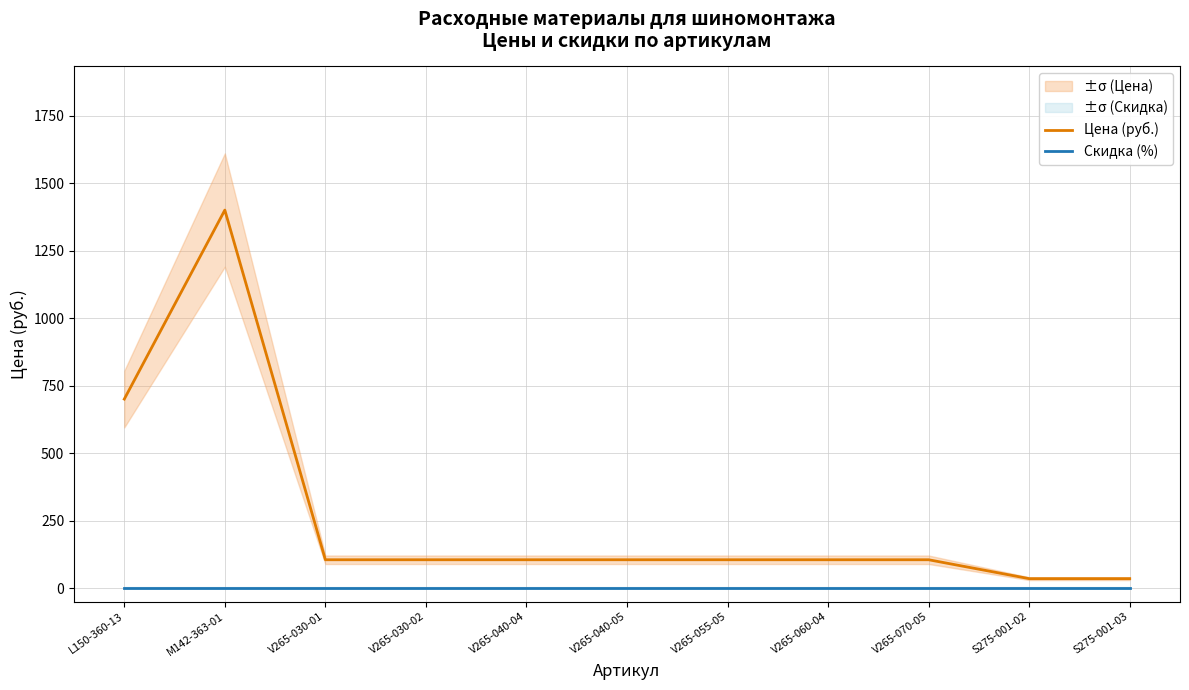

What position from the left is L150-360-13?

1